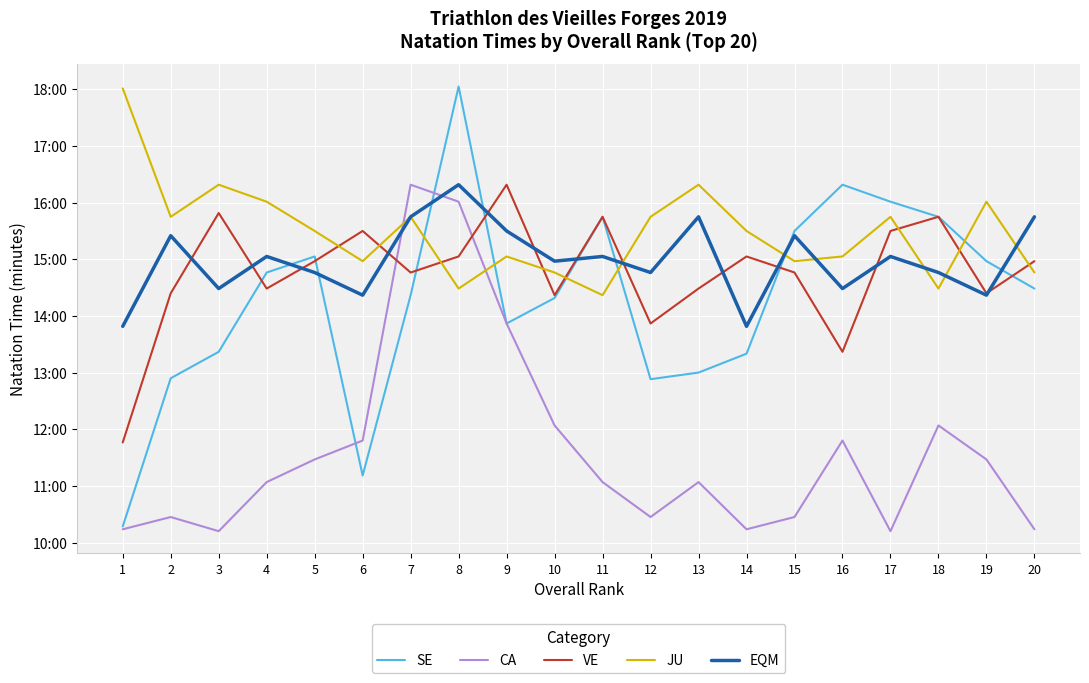

What is the smallest value displayed?

10.2